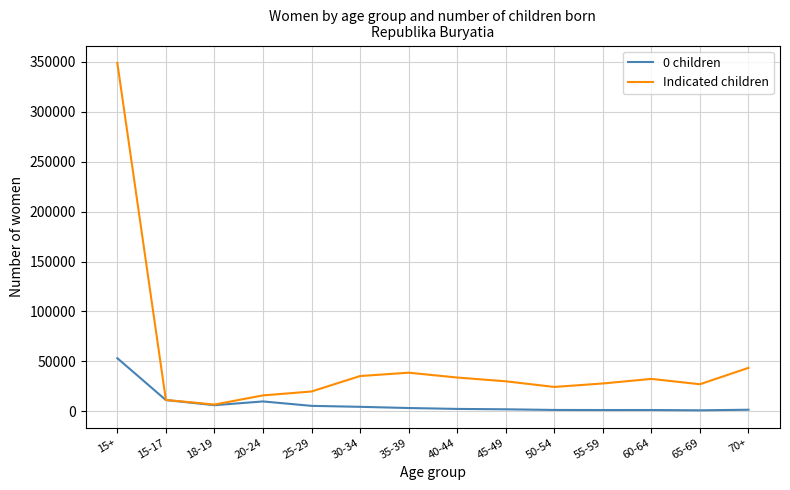

What is the highest value of the 0 children series?

53274